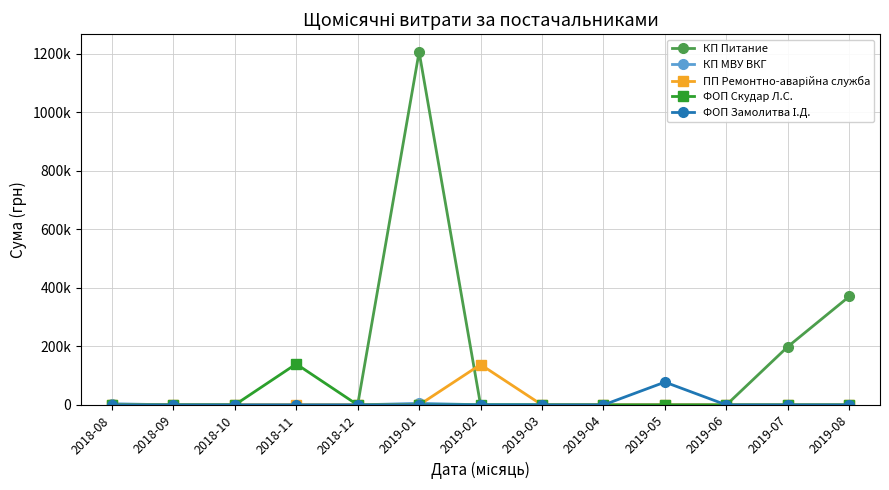

Does the chart have visible grid lines?

Yes